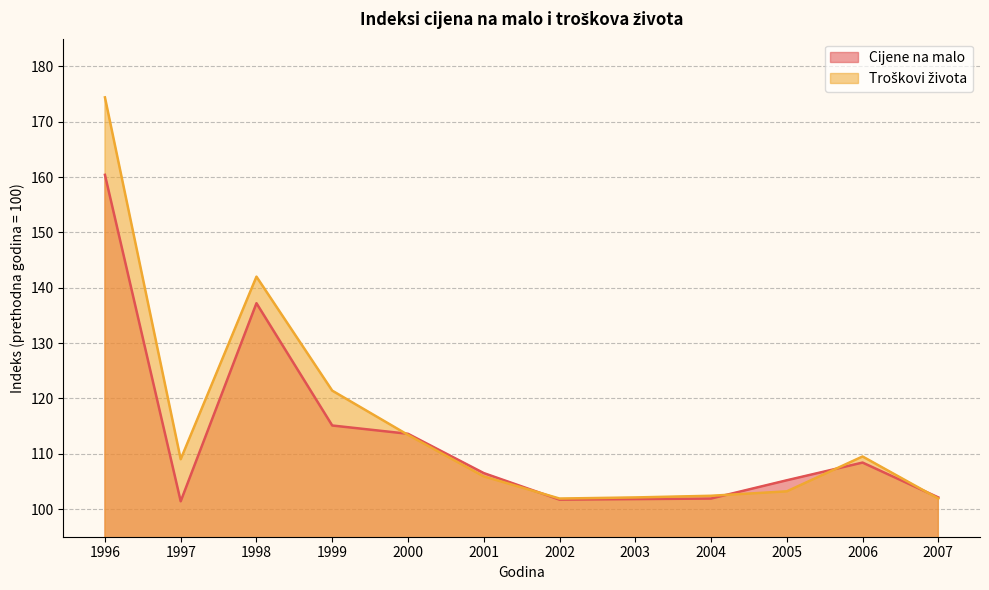

Reading left to right, transcribe all the data shown in this chart.

Cijene na malo: 160.4	101.4	137.2	115.1	113.6	106.5	101.7	101.8	101.9	105.2	108.4	102.1
Troškovi života: 174.4	109.0	142.0	121.4	113.4	105.9	101.9	102.1	102.4	103.2	109.5	101.9